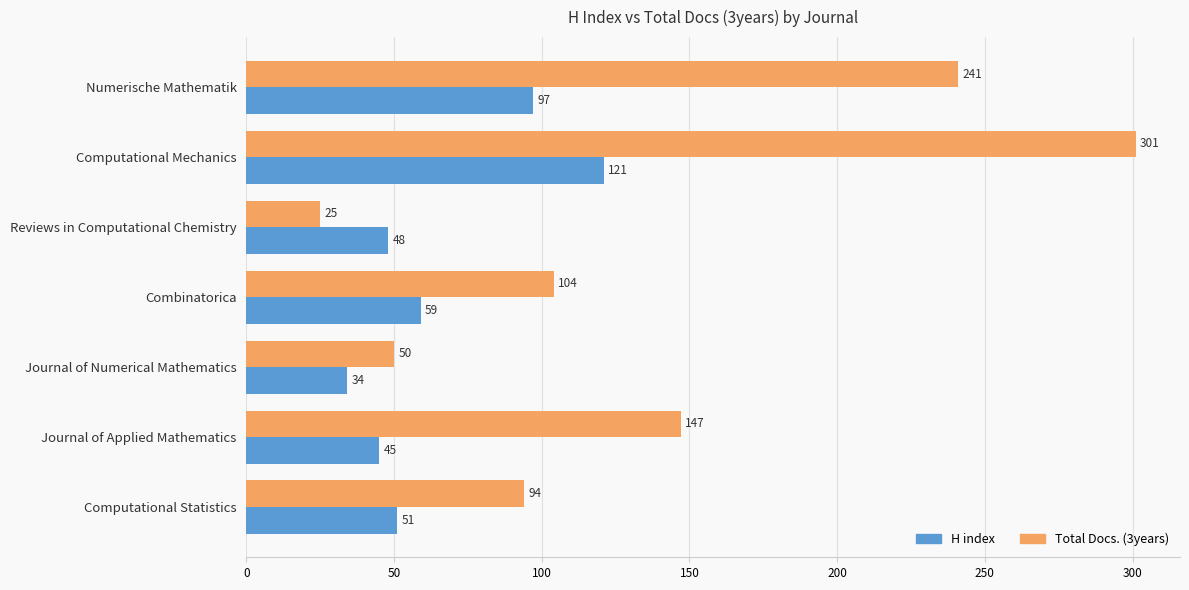

Rank the categories by Total Docs. (3years) value from highest to lowest.

Computational Mechanics, Numerische Mathematik, Journal of Applied Mathematics, Combinatorica, Computational Statistics, Journal of Numerical Mathematics, Reviews in Computational Chemistry